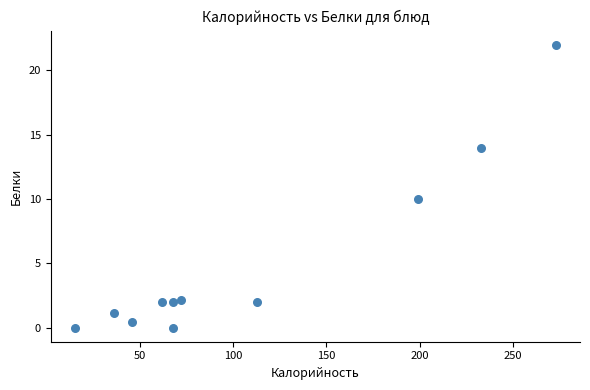

What Y value in the scatter plot is closest to 11?

10.0